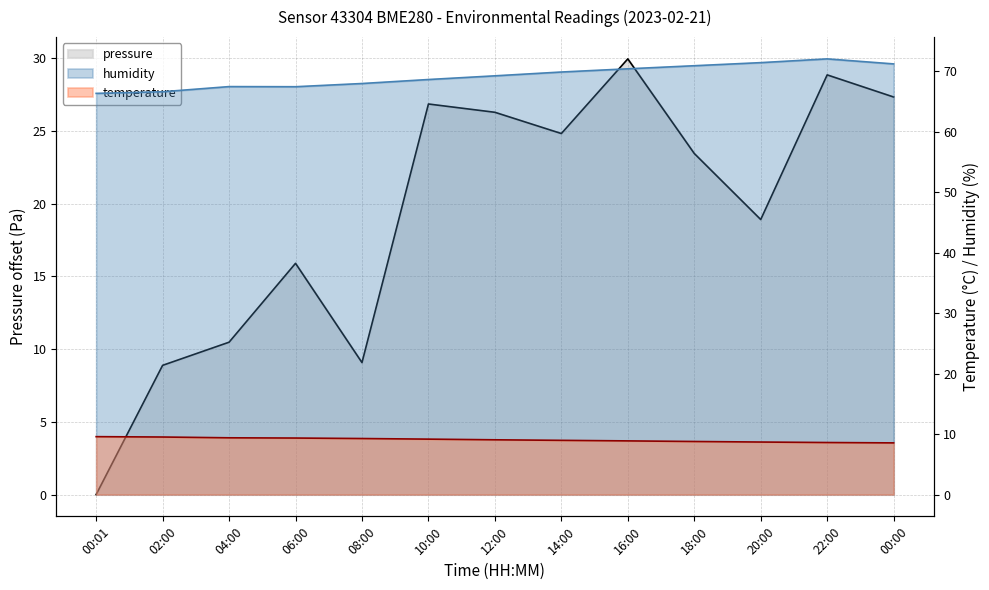

Reading left to right, what are all the values shown in this chart?

pressure: 00:01=0.0	02:00=8.9	04:00=10.5	06:00=15.9	08:00=9.1	10:00=26.8	12:00=26.3	14:00=24.8	16:00=29.9	18:00=23.4	20:00=18.9	22:00=28.8	00:00=27.3
temperature: 00:01=9.6	02:00=9.5	04:00=9.4	06:00=9.3	08:00=9.3	10:00=9.2	12:00=9.1	14:00=9.0	16:00=8.9	18:00=8.8	20:00=8.7	22:00=8.6	00:00=8.5
humidity: 00:01=66.3	02:00=66.6	04:00=67.4	06:00=67.4	08:00=67.9	10:00=68.6	12:00=69.2	14:00=69.8	16:00=70.4	18:00=70.9	20:00=71.4	22:00=72.0	00:00=71.2